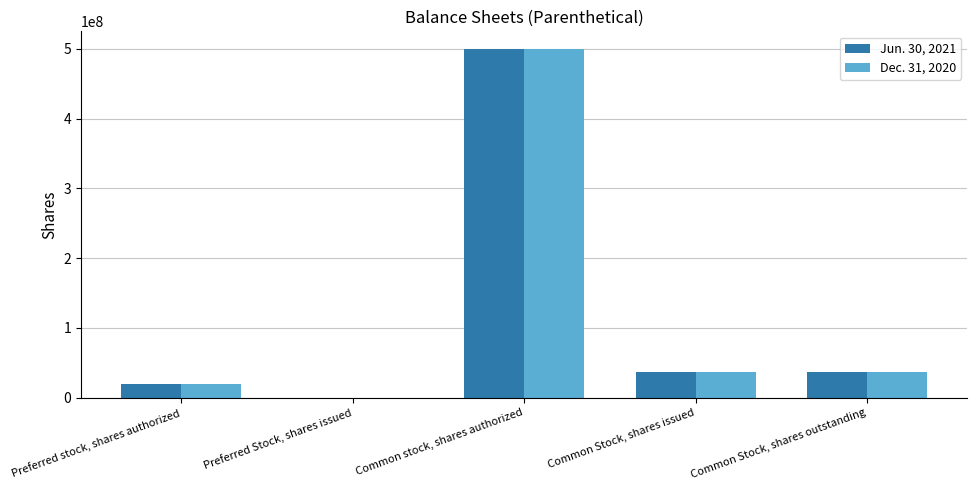

Does the chart contain stacked bars?

No